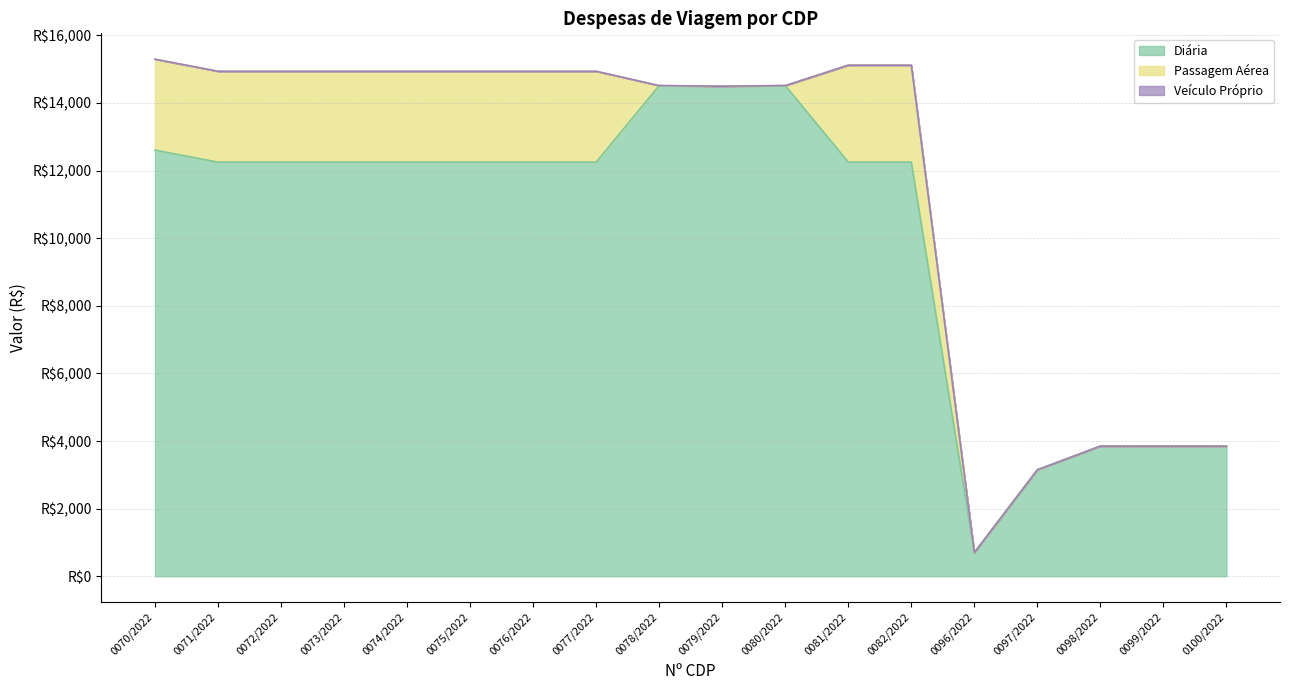

Reading right to left, what are all the values shown in this chart?

Diária: 0100/2022=3850.0	0099/2022=3850.0	0098/2022=3850.0	0097/2022=3150.0	0096/2022=700.0	0082/2022=12250.0	0081/2022=12250.0	0080/2022=14514.5	0079/2022=14496.1	0078/2022=14514.5	0077/2022=12250.0	0076/2022=12250.0	0075/2022=12250.0	0074/2022=12250.0	0073/2022=12250.0	0072/2022=12250.0	0071/2022=12250.0	0070/2022=12606.6
Passagem Aérea: 0100/2022=0.0	0099/2022=0.0	0098/2022=0.0	0097/2022=0.0	0096/2022=0.0	0082/2022=2868.9	0081/2022=2868.9	0080/2022=0.0	0079/2022=0.0	0078/2022=0.0	0077/2022=2688.9	0076/2022=2688.9	0075/2022=2688.9	0074/2022=2688.9	0073/2022=2688.9	0072/2022=2688.9	0071/2022=2688.9	0070/2022=2688.9
Veículo Próprio: 0100/2022=0.0	0099/2022=0.0	0098/2022=0.0	0097/2022=0.0	0096/2022=0.0	0082/2022=0.0	0081/2022=0.0	0080/2022=0.0	0079/2022=0.0	0078/2022=0.0	0077/2022=0.0	0076/2022=0.0	0075/2022=0.0	0074/2022=0.0	0073/2022=0.0	0072/2022=0.0	0071/2022=0.0	0070/2022=0.0